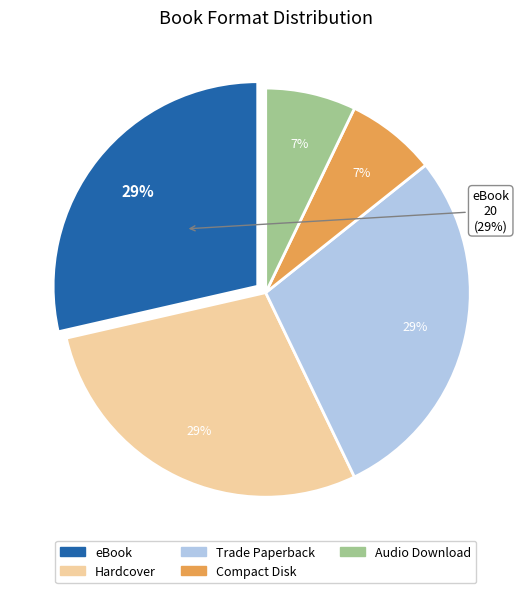

What is the largest slice in the pie chart?

eBook